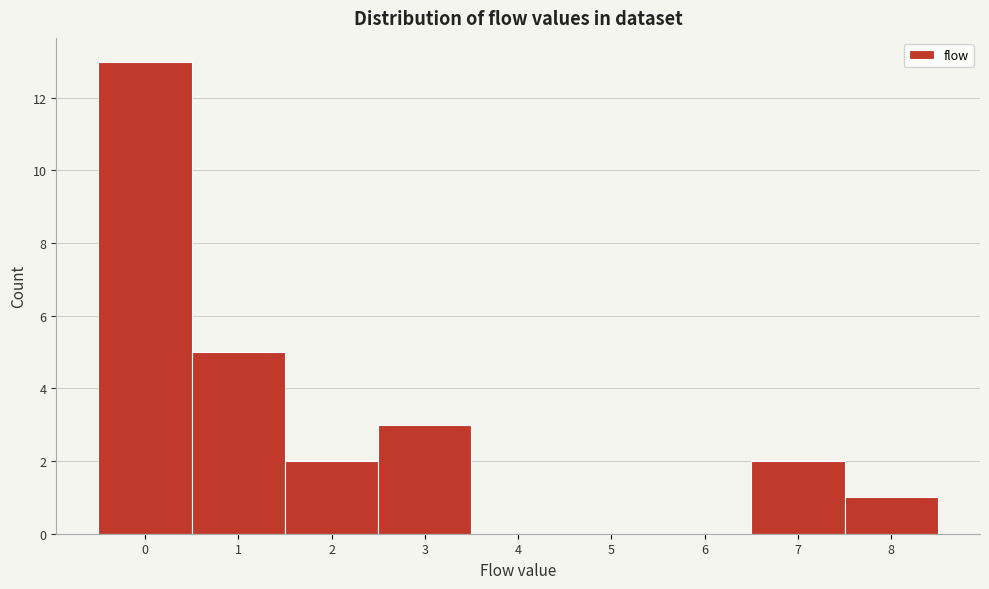

How tall is the bar that spans 2.5 to 3.5 on the x-axis? The values are not printed on the chart, so give them approximately, as read against the axis.

3